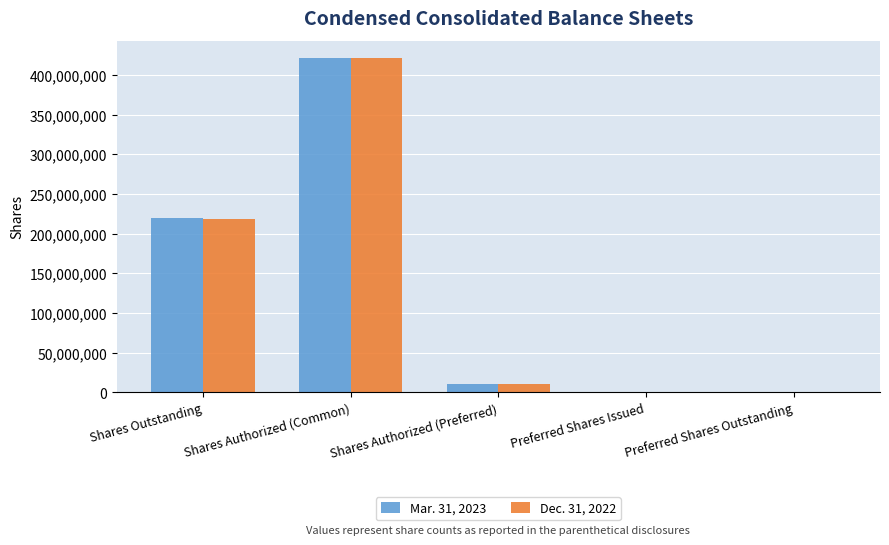

At which category is the sum across all series the highest?

Shares Authorized (Common)